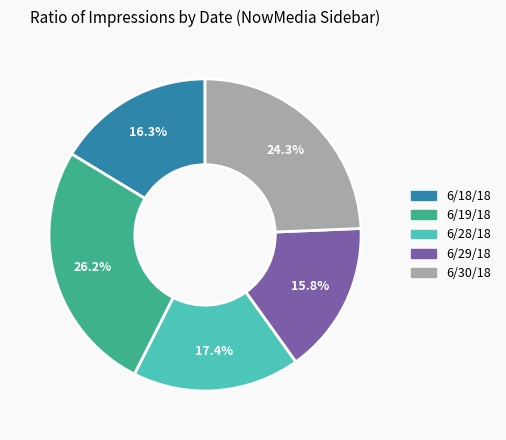

How many slices are in this pie chart?

5